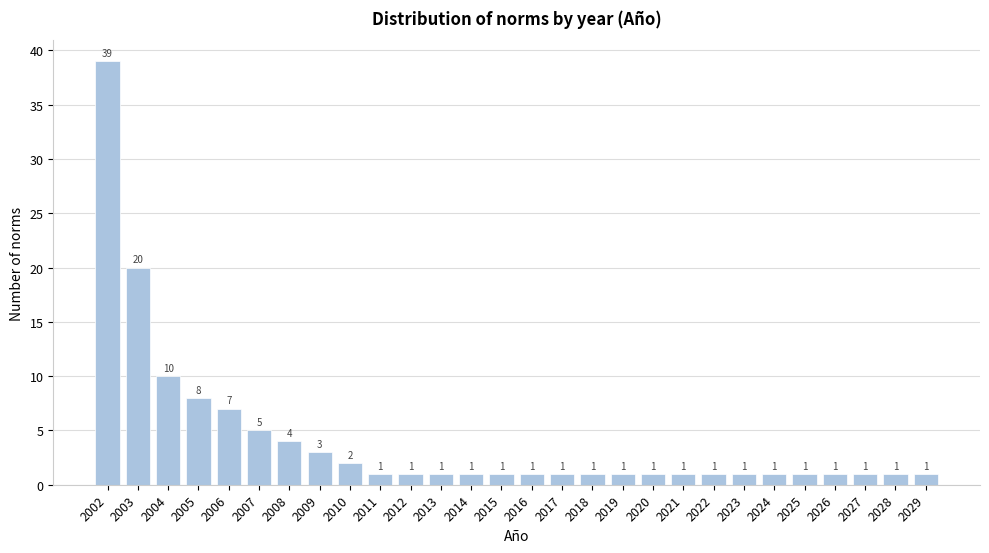

Reading left to right, extract all data points from this chart.

2002=39	2003=20	2004=10	2005=8	2006=7	2007=5	2008=4	2009=3	2010=2	2011=1	2012=1	2013=1	2014=1	2015=1	2016=1	2017=1	2018=1	2019=1	2020=1	2021=1	2022=1	2023=1	2024=1	2025=1	2026=1	2027=1	2028=1	2029=1